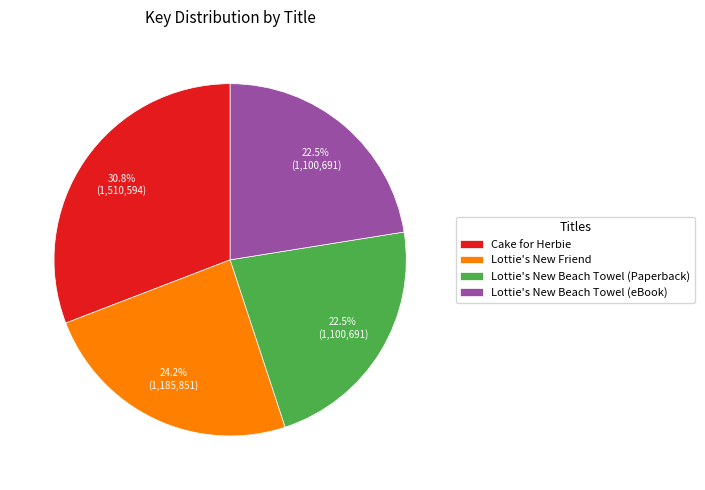

To the nearest percent, what percentage of the pie is Lottie's New Friend?

24%